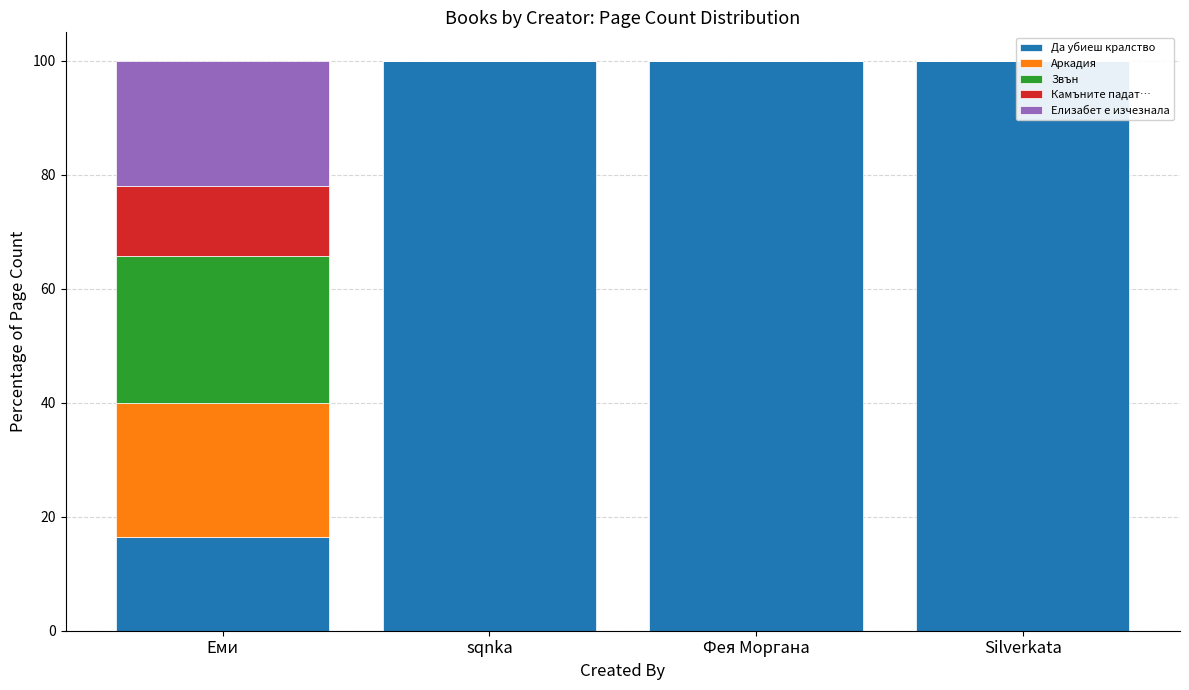

Reading left to right, extract all data points from this chart.

Да убиеш кралство: 16.4	100.0	100.0	100.0
Аркадия: 23.5	0.0	0.0	0.0
Звън: 25.8	0.0	0.0	0.0
Камъните падат…: 12.3	0.0	0.0	0.0
Елизабет е изчезнала: 22.0	0.0	0.0	0.0